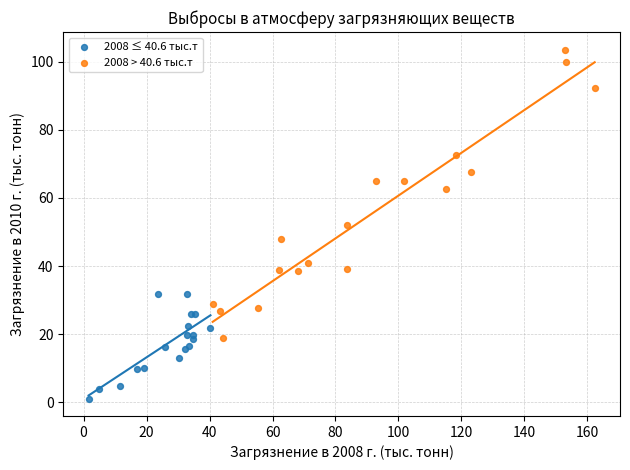

Which series has the widest spread of Y values?

2008 > 40.6 тыс.т